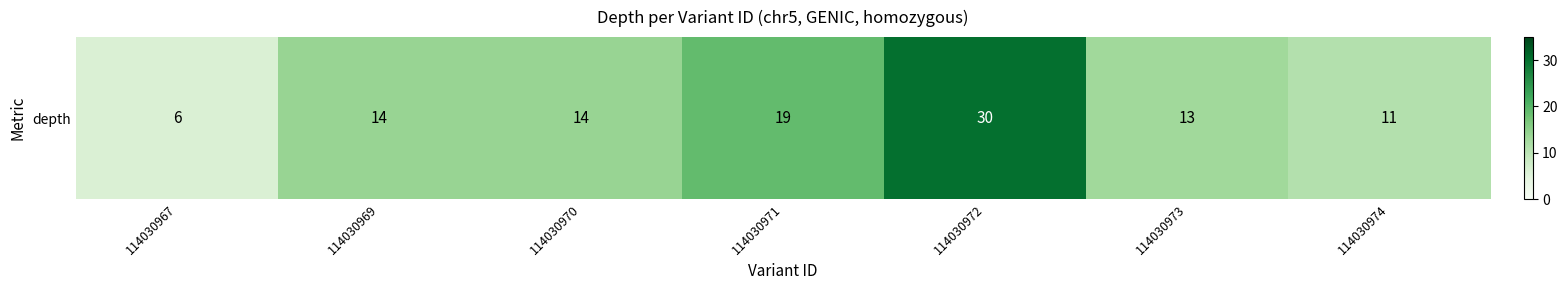

What is the change in value from 114030969 to 114030972?

+16